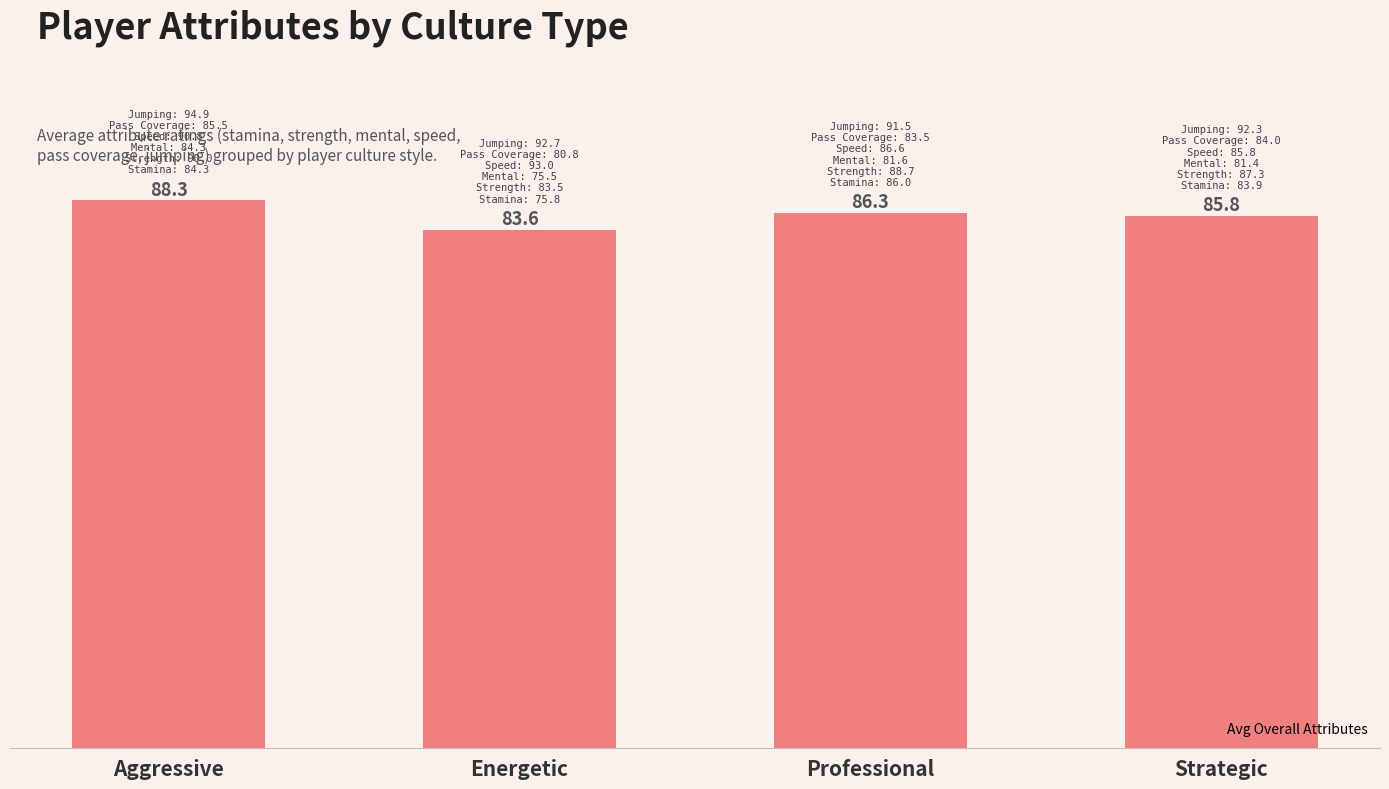

Between Strategic and Professional, which is larger?

Professional